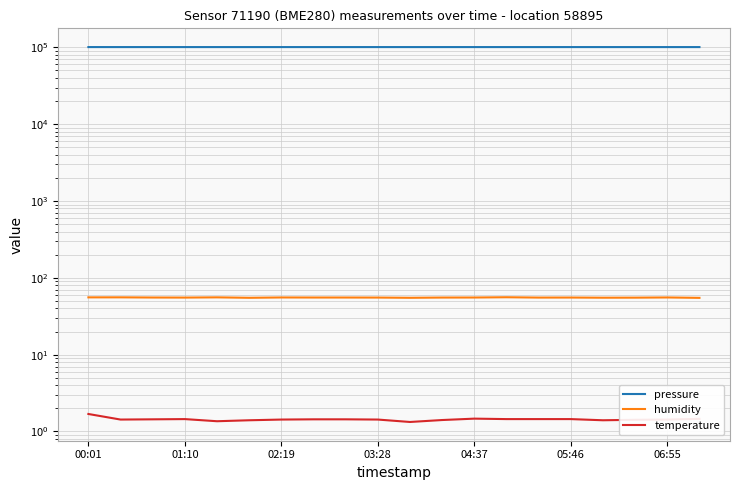

Between 05:46 and 14, which series saw the biggest shift?

pressure